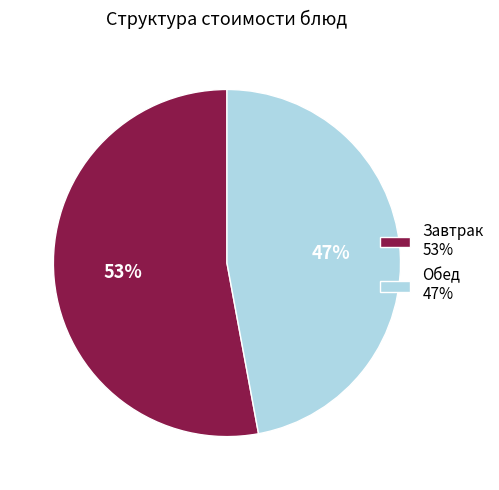

Between Обед 47% and Завтрак 53%, which is larger?

Завтрак 53%